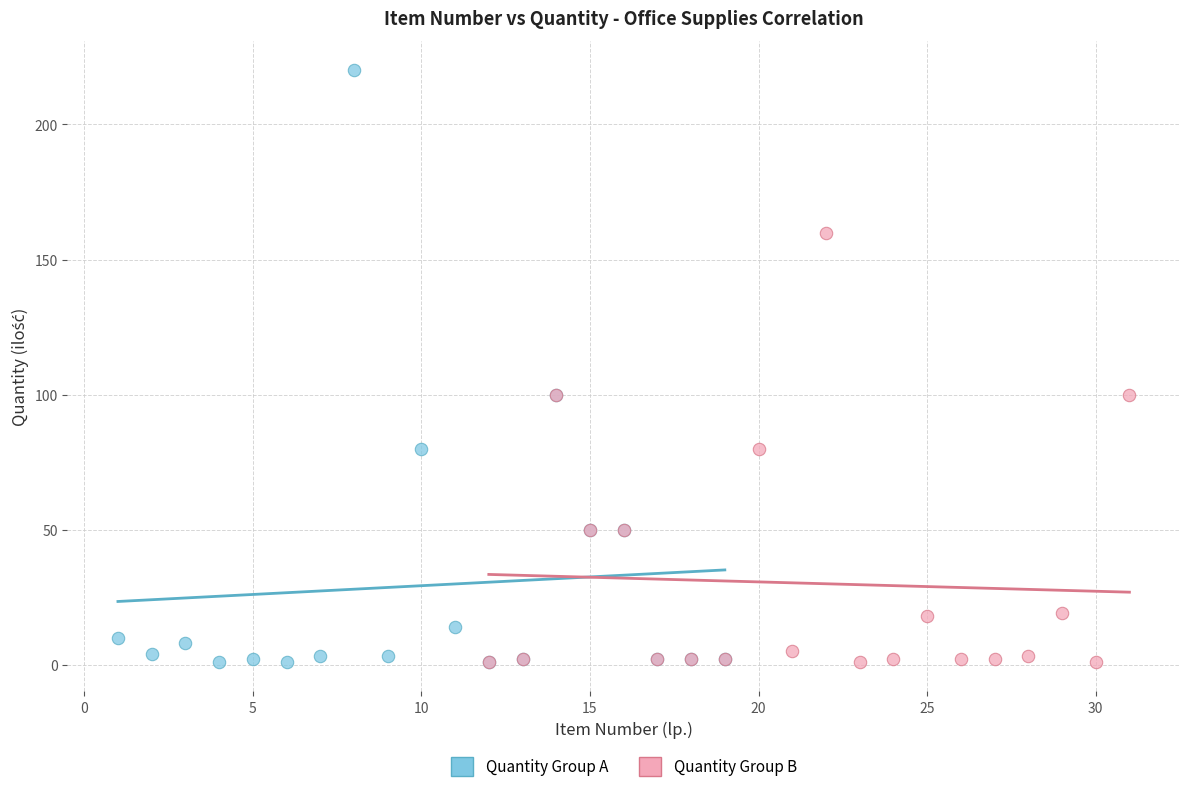

Which series contains the highest Y value?

Quantity Group A